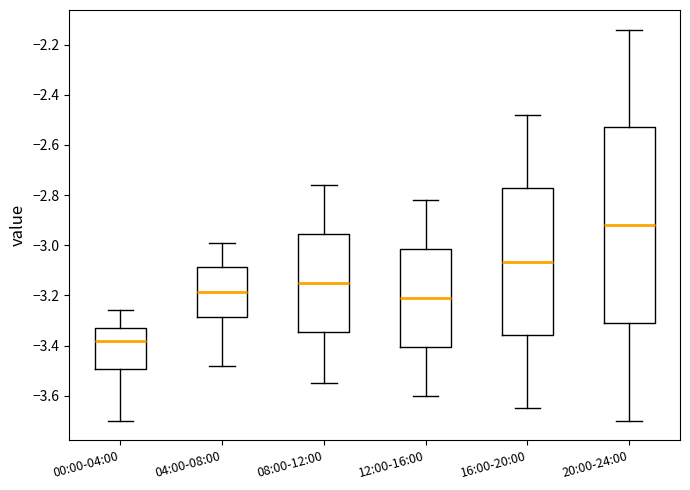

Reading left to right, transcribe this box plot: for each box, give where its median line is, the range the box spans, and where its two whiskers end, as read against the y-axis. The values are not printed on the chart, so give them approximately, as read against the axis.

00:00-04:00: median -3.38, box -3.50 to -3.32, whiskers -3.70 to -3.26
04:00-08:00: median -3.18, box -3.28 to -3.08, whiskers -3.48 to -2.98
08:00-12:00: median -3.14, box -3.34 to -2.96, whiskers -3.54 to -2.76
12:00-16:00: median -3.20, box -3.40 to -3.02, whiskers -3.60 to -2.82
16:00-20:00: median -3.06, box -3.36 to -2.78, whiskers -3.64 to -2.48
20:00-24:00: median -2.92, box -3.30 to -2.52, whiskers -3.70 to -2.14